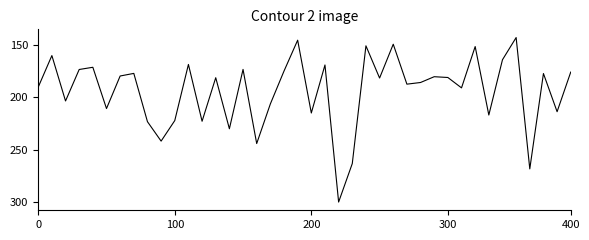

Is this an area chart (filled region under the line)?

No